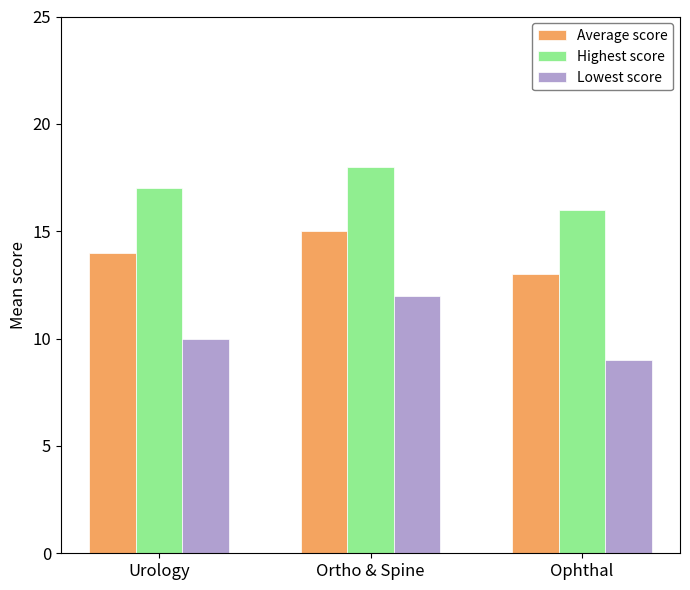

True or false: Highest score has a value of 26 at Urology.

False